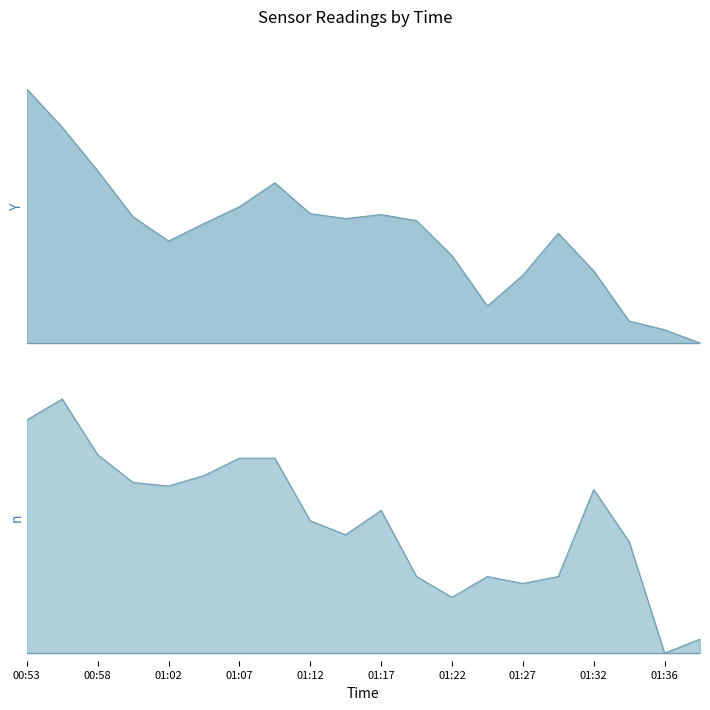

In pressure, how many points are lower than both neighbors (excluding endpoints)?

3